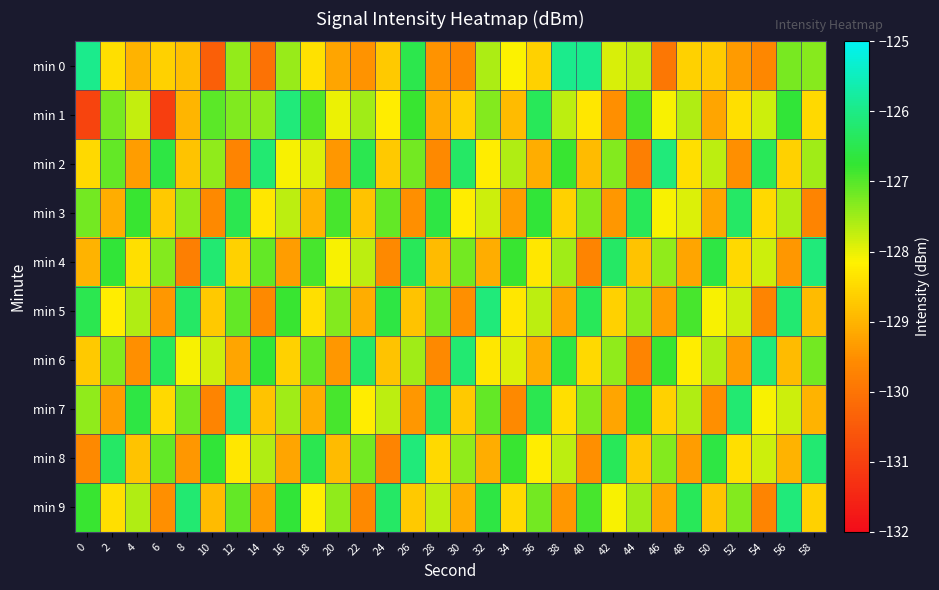

Rank the series by their maximum value, from lowest to highest.

min 3, min 1, min 2, min 4, min 5, min 6, min 7, min 8, min 9, min 0